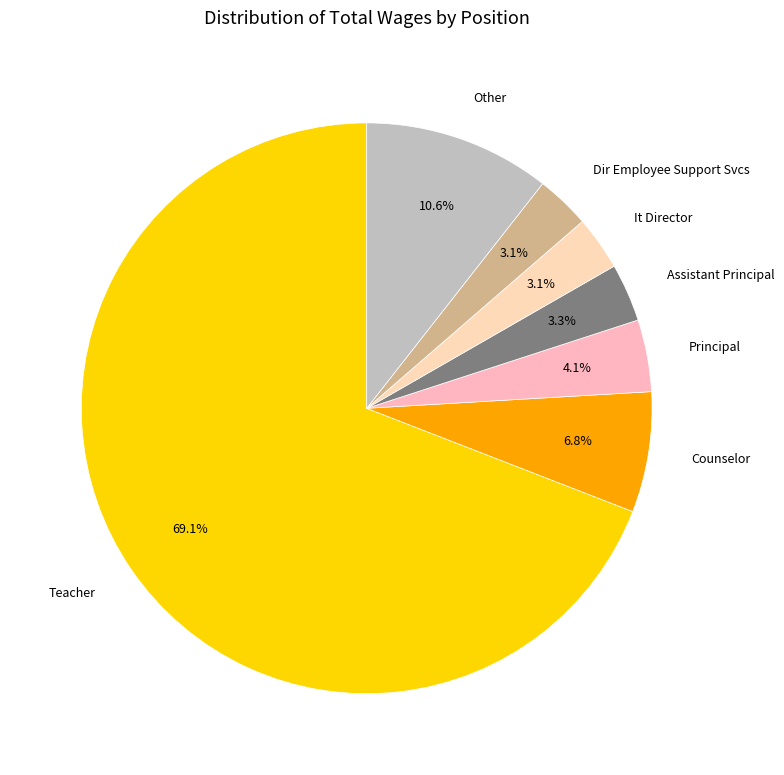

How much of the chart is everything except Counselor?

93.2%